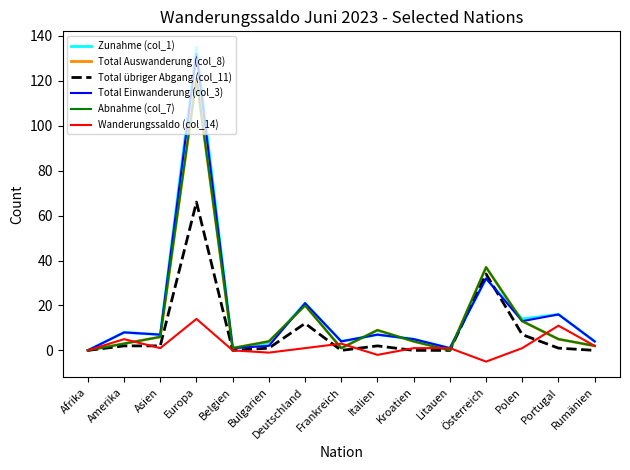

Is it true that Total Auswanderung (col_8) equals 9 at Italien?

True